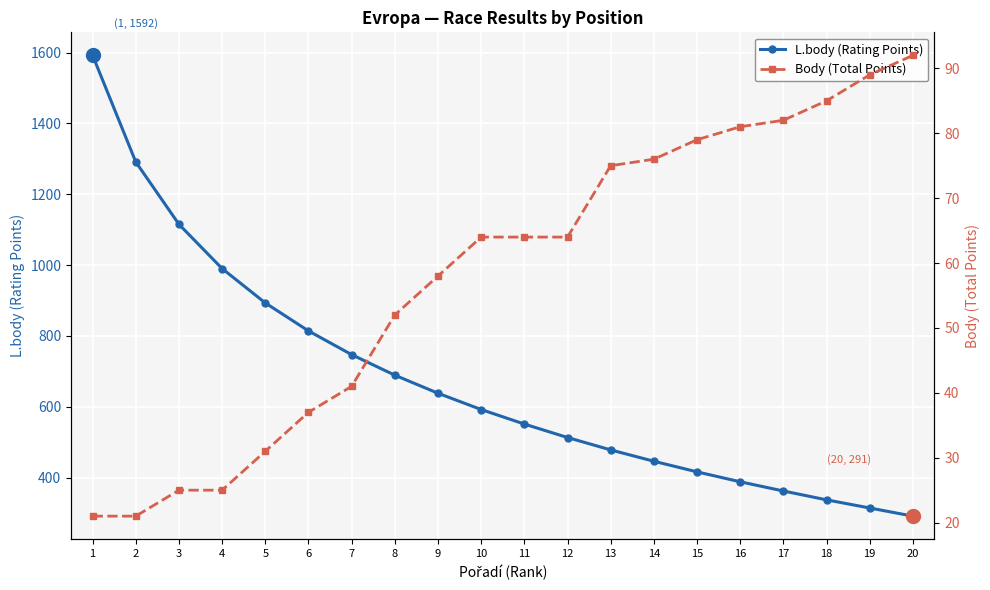

How many values in the L.body (Rating Points) series are below 592?

10